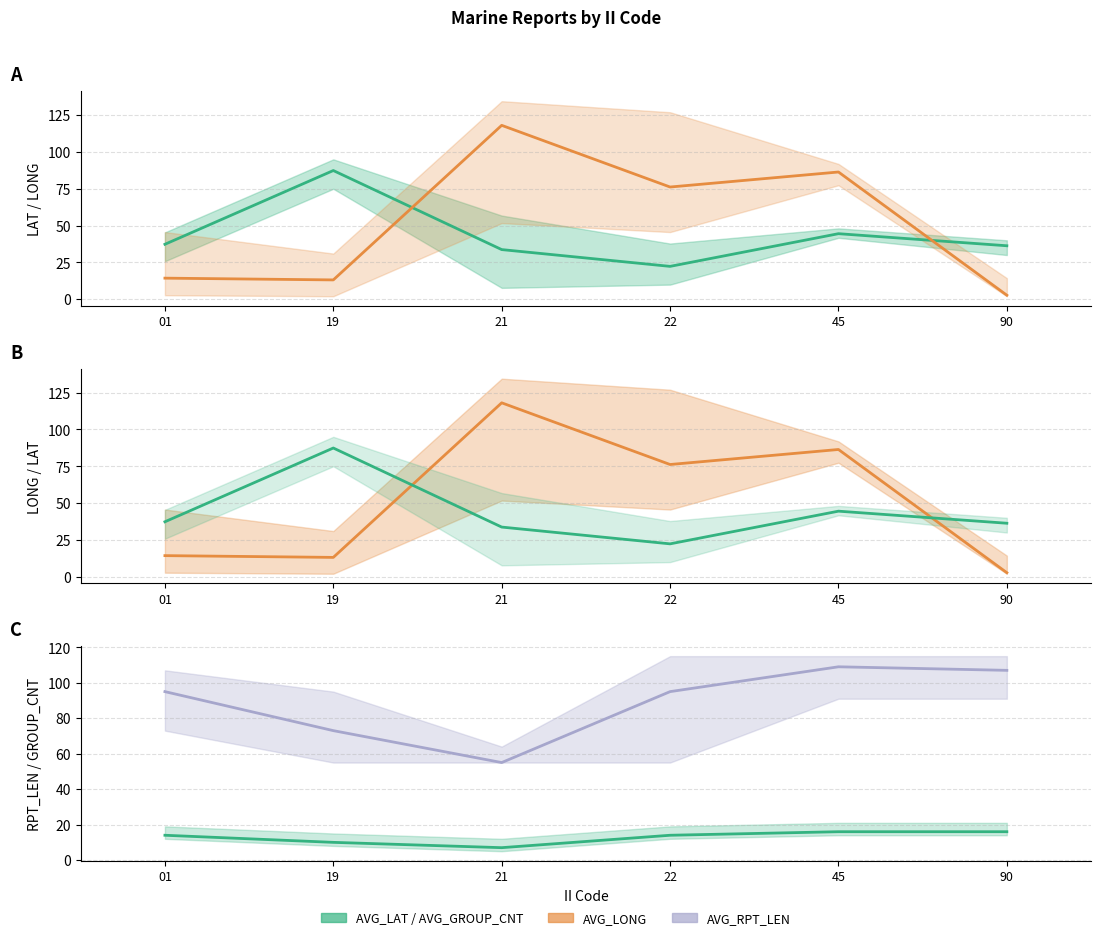

Does the chart display data point markers on the line(s)?

No